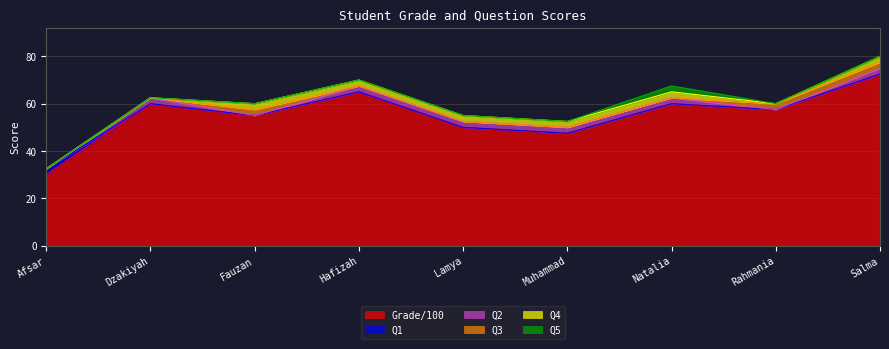

Reading left to right, what are all the values shown in this chart?

Grade/100: 30.0	60.0	55.0	65.0	50.0	47.5	60.0	57.5	72.5
Q1: 2.5	0.0	0.0	0.0	0.0	0.0	0.0	0.0	0.0
Q2: 0.0	2.5	0.0	2.5	2.5	2.5	2.5	0.0	2.5
Q3: 0.0	0.0	2.5	0.0	0.0	0.0	0.0	2.5	2.5
Q4: 0.0	0.0	2.5	2.5	2.5	2.5	2.5	0.0	2.5
Q5: 0.0	0.0	0.0	0.0	0.0	0.0	2.5	0.0	0.0